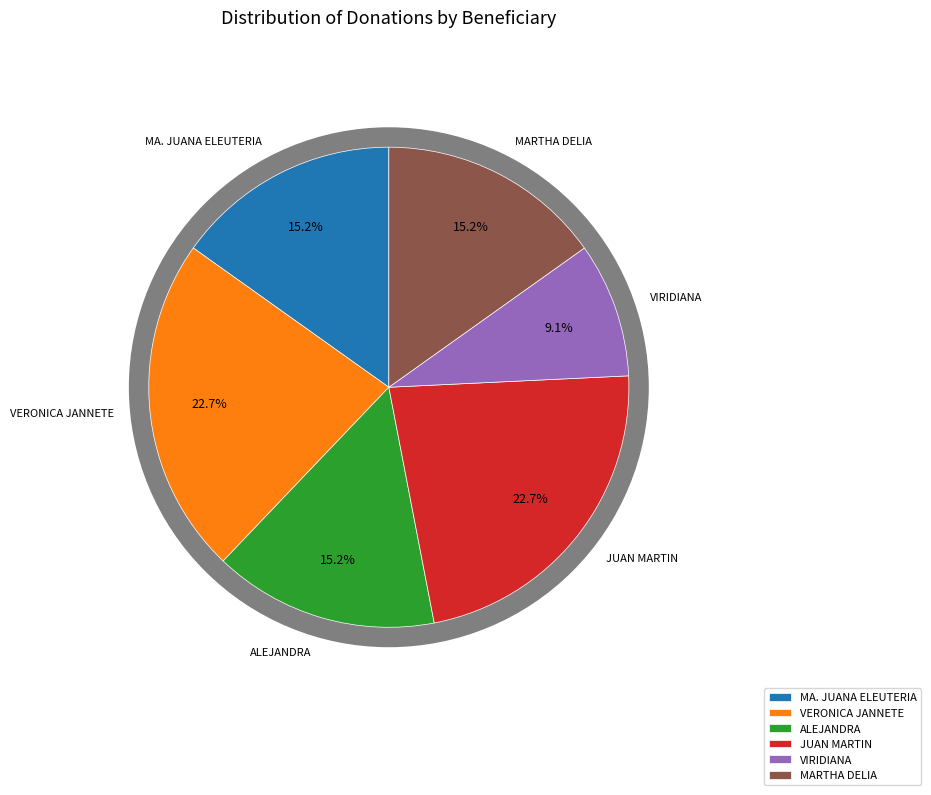

Is it true that VERONICA JANNETE is 23% of the pie?

True